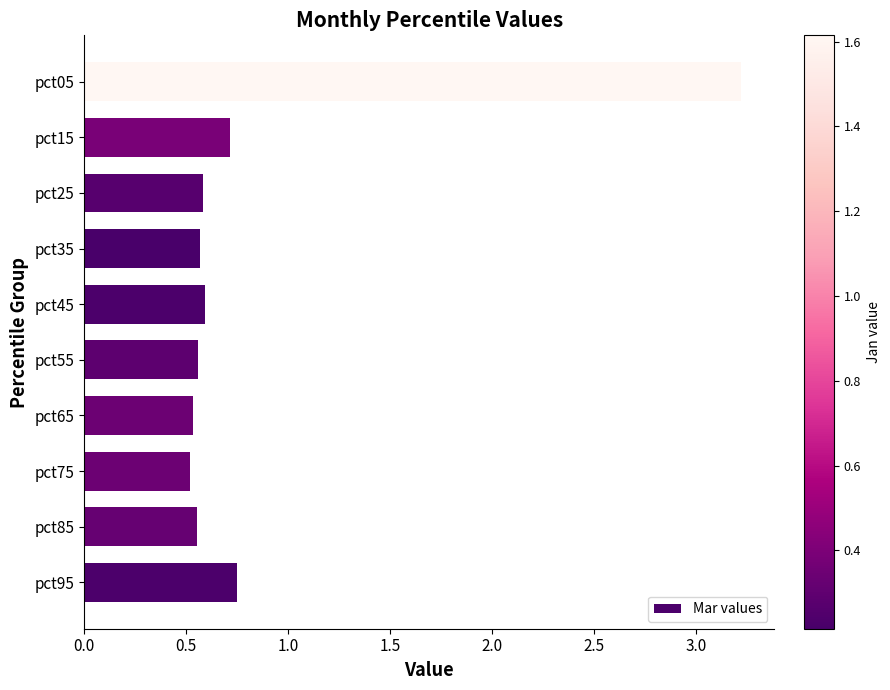

What is the greatest value displayed?

3.2